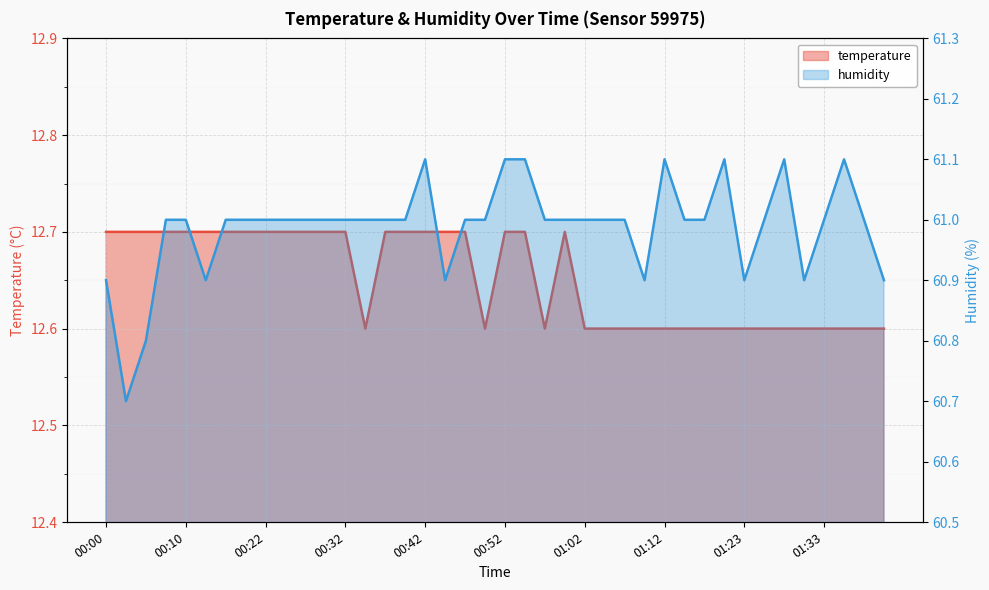

What is the minimum value shown in the chart?

12.6